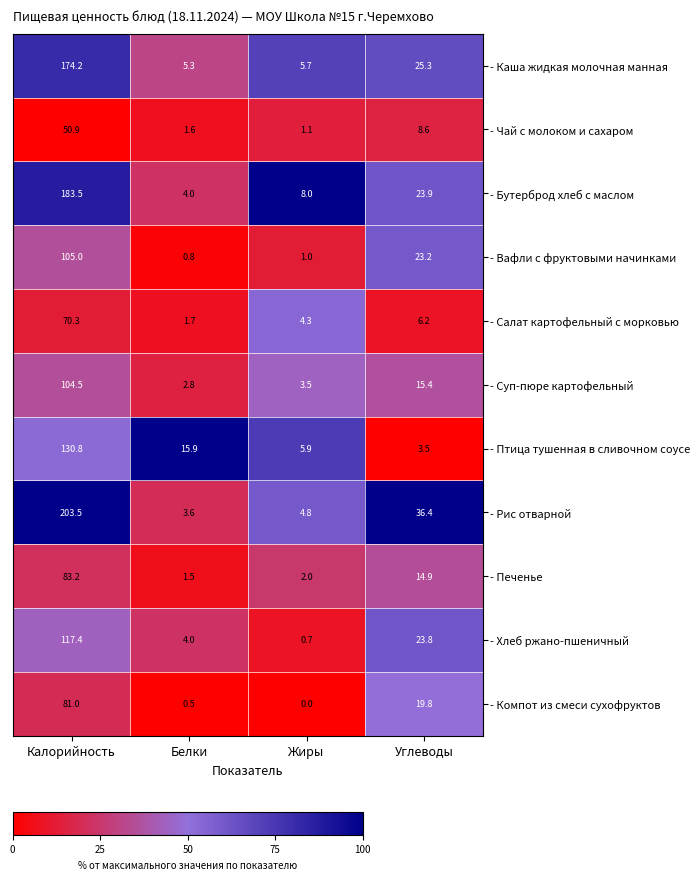

Which series has the largest total across all categories?

- Рис отварной